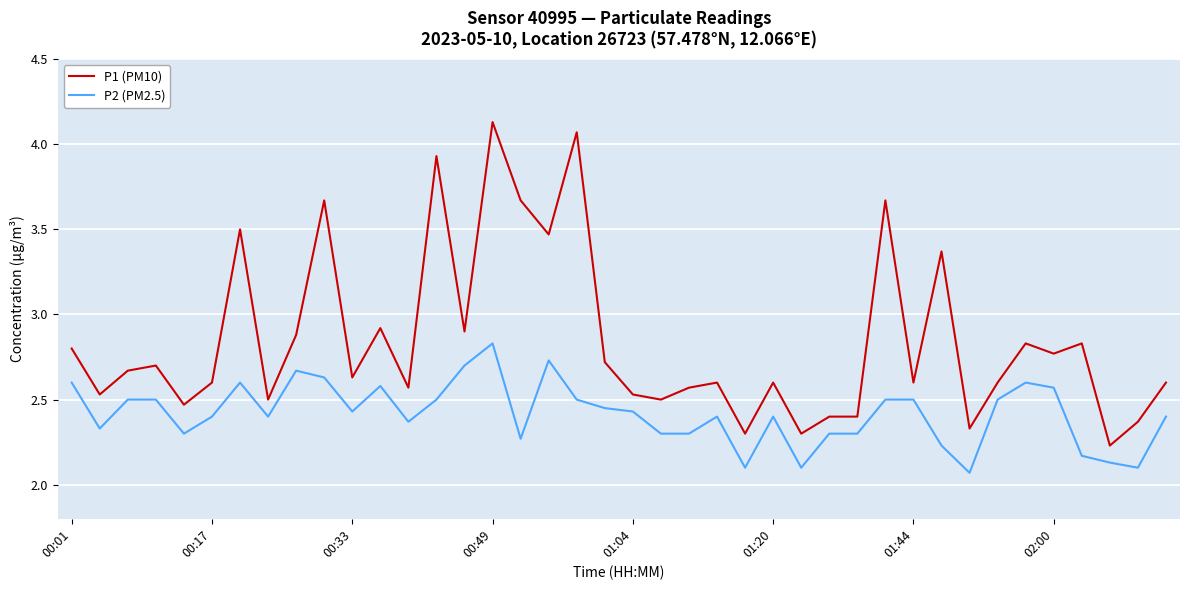

True or false: P1 (PM10) and P2 (PM2.5) cross at least once.

False